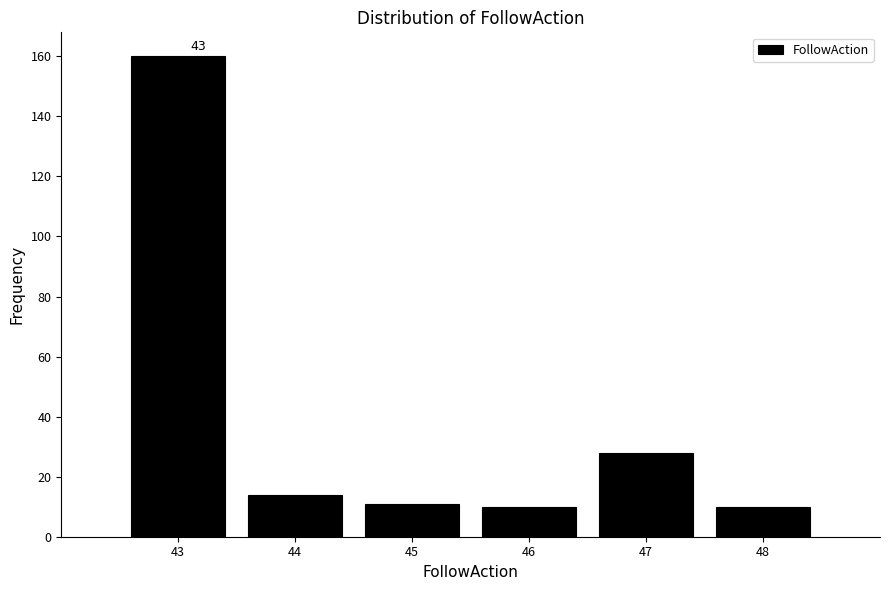

Which range on the x-axis has the tallest bar?

42.5 to 43.5